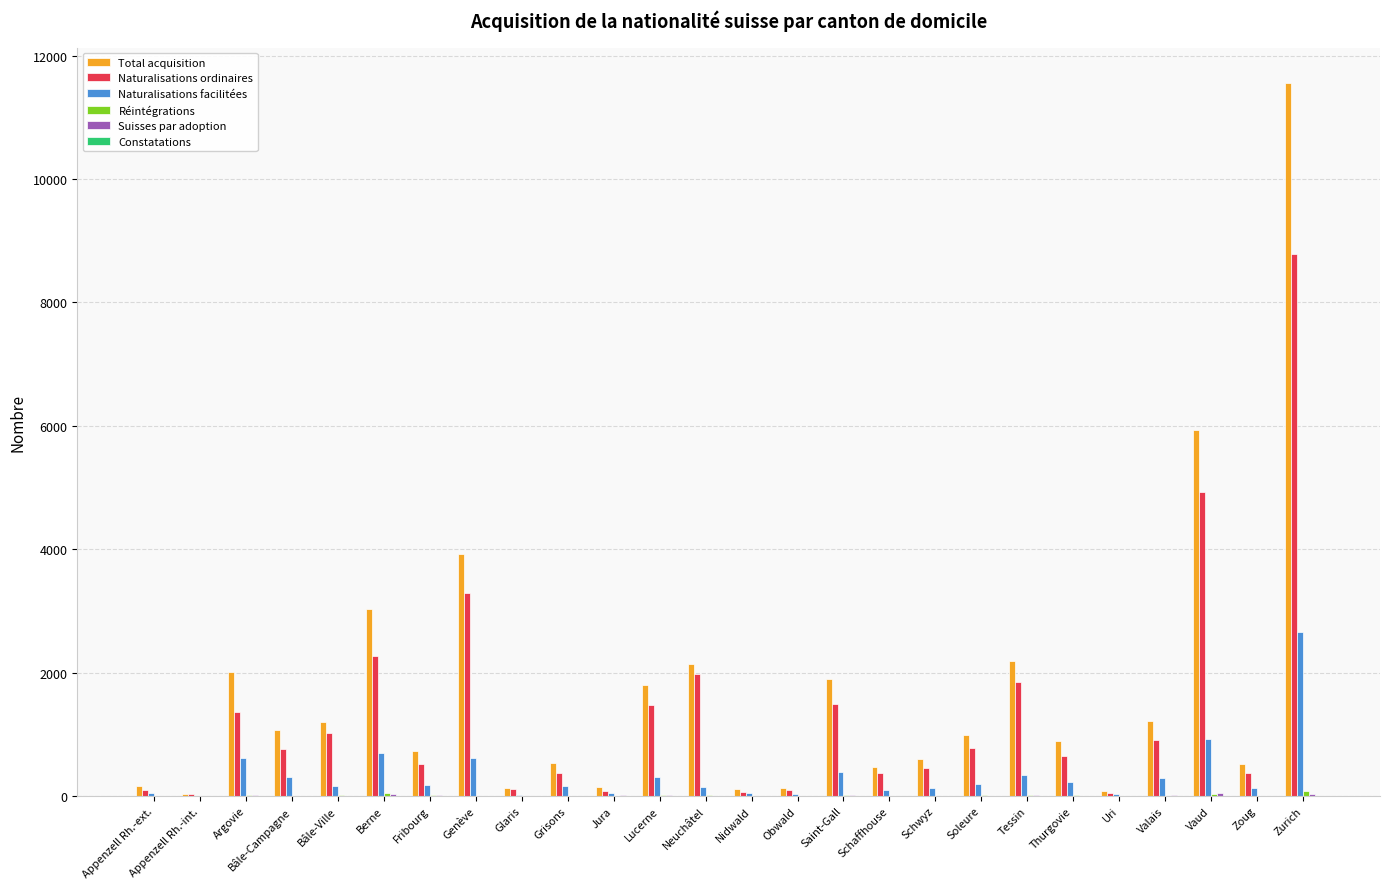

Are the bars horizontal?

No